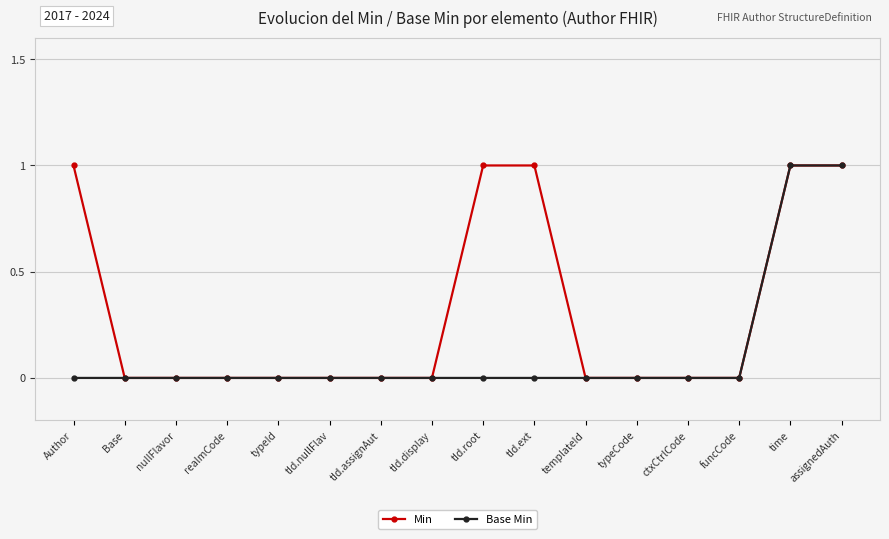

The value of Base Min at realmCode is 0. True or false?

True